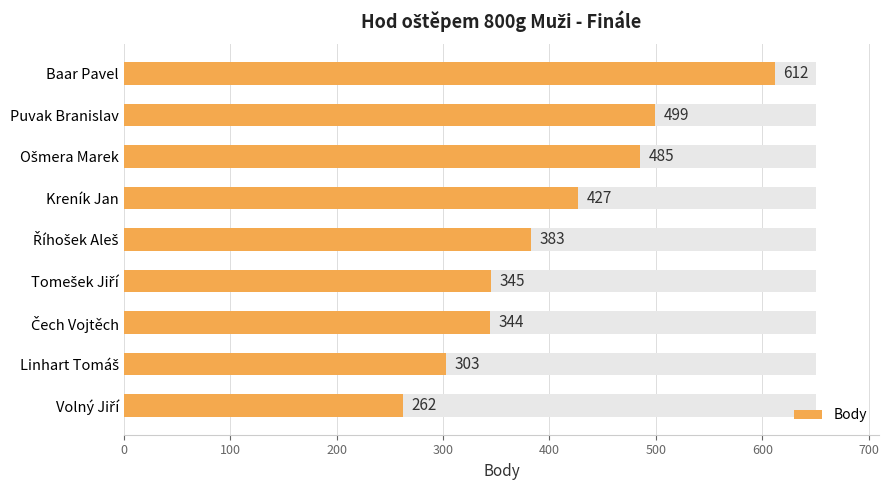

Does the chart contain any negative values?

No